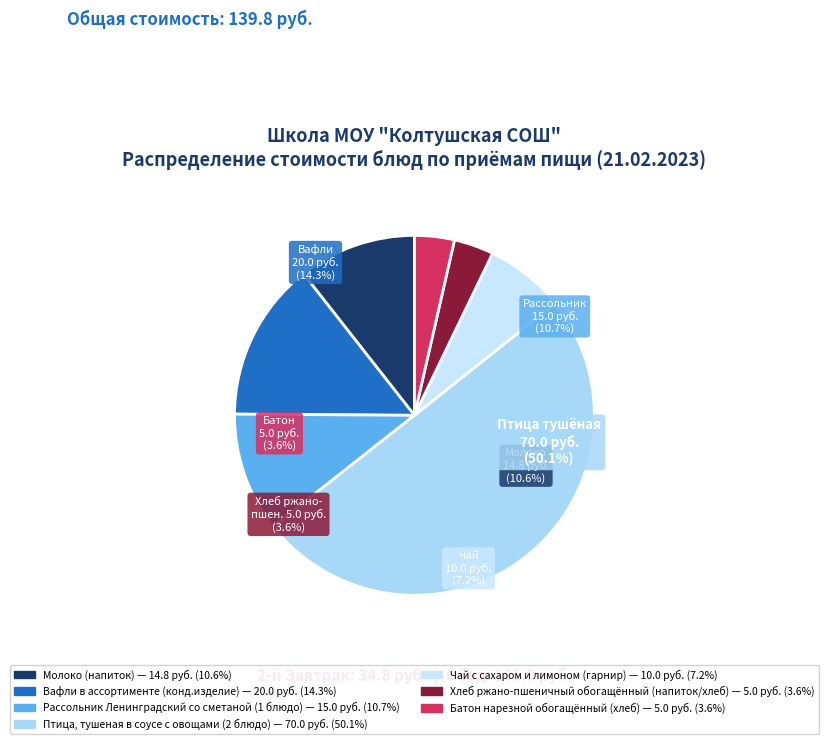

What portion of the pie excludes Птица, тушеная в соусе с овощами (2 блюдо)?

49.9%